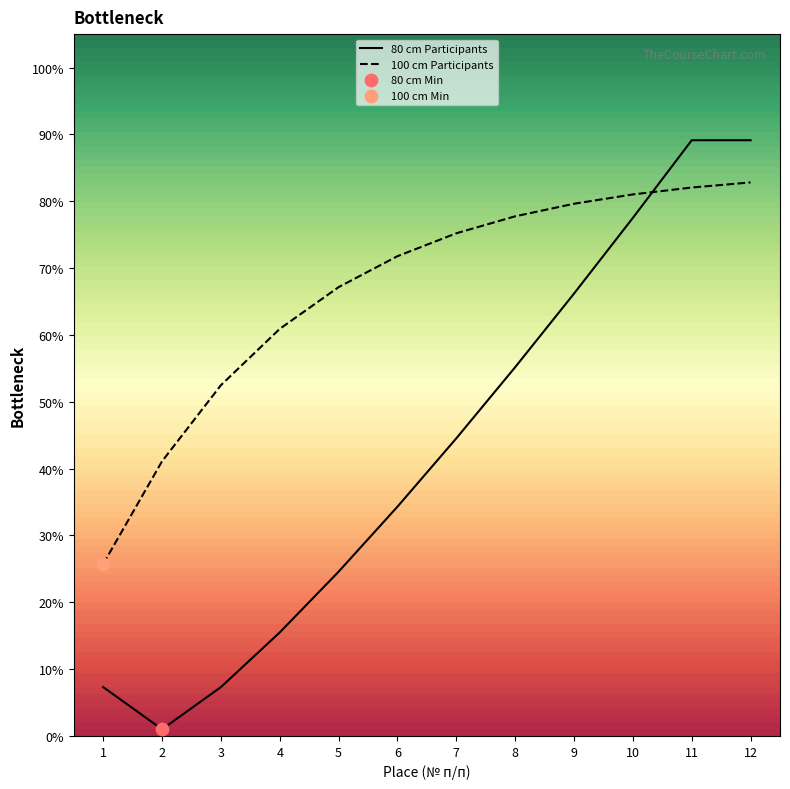

Which has a higher value, 5 or 4?

5